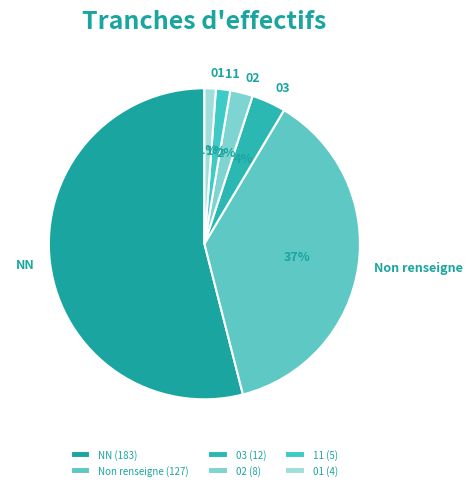

Which slice is the largest?

NN